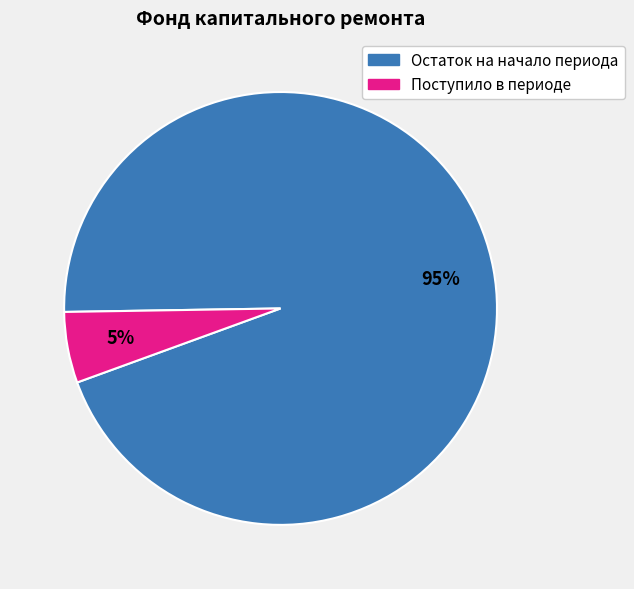

Between Поступило в периоде and Остаток на начало периода, which is larger?

Остаток на начало периода